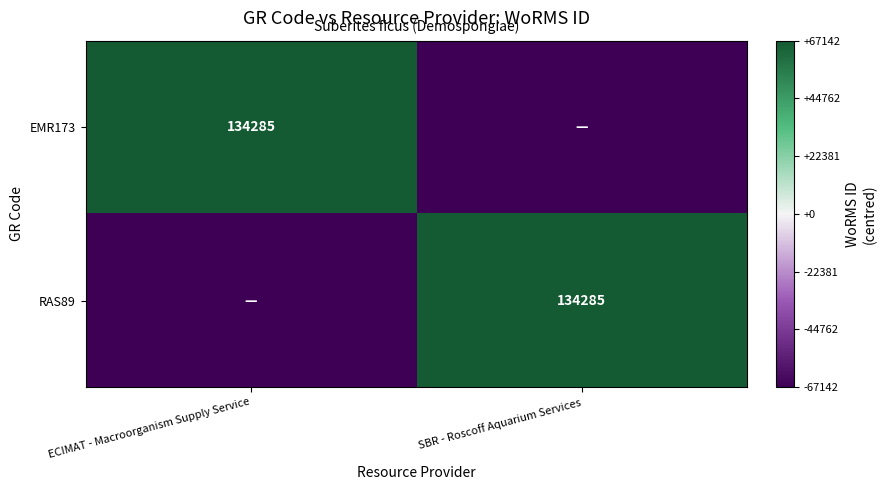

True or false: EMR173 has a value of 134285.0 at ECIMAT - Macroorganism Supply Service.

True